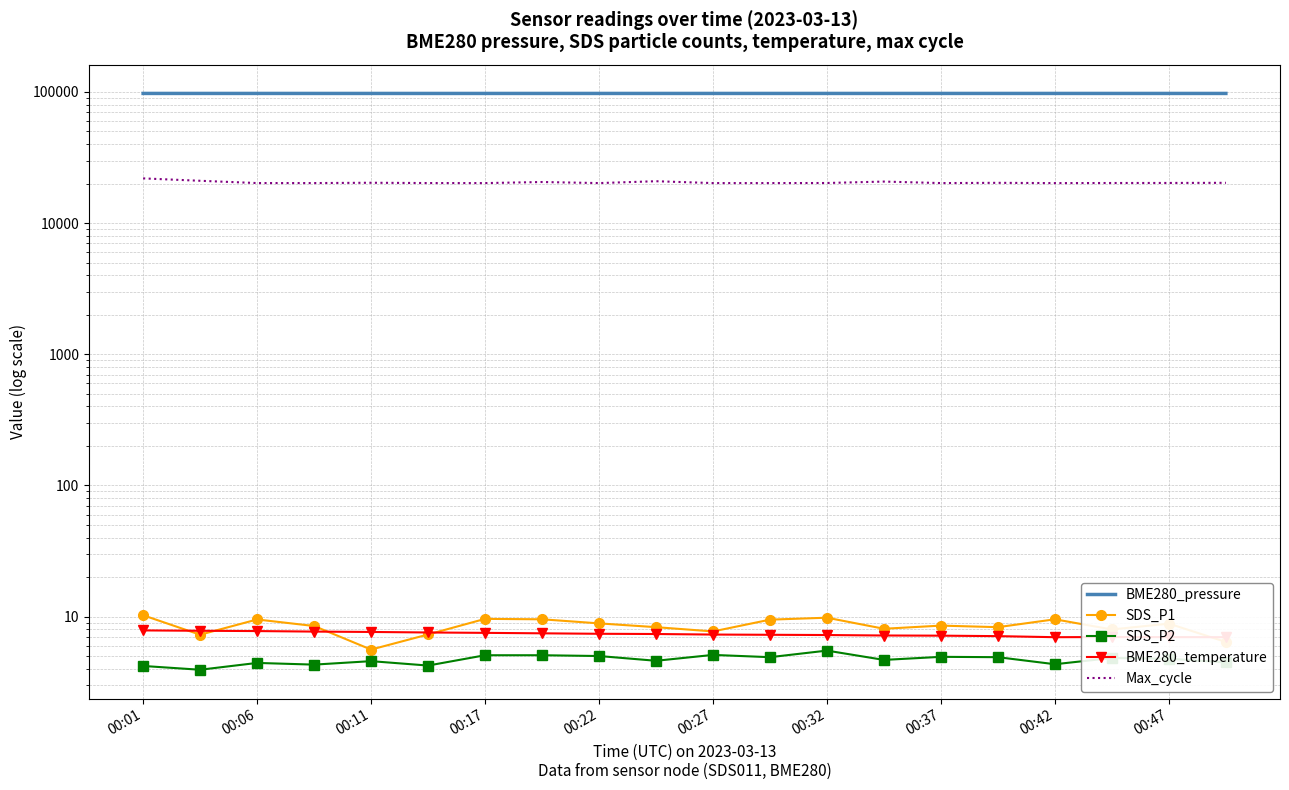

How many lines are shown in the chart?

5